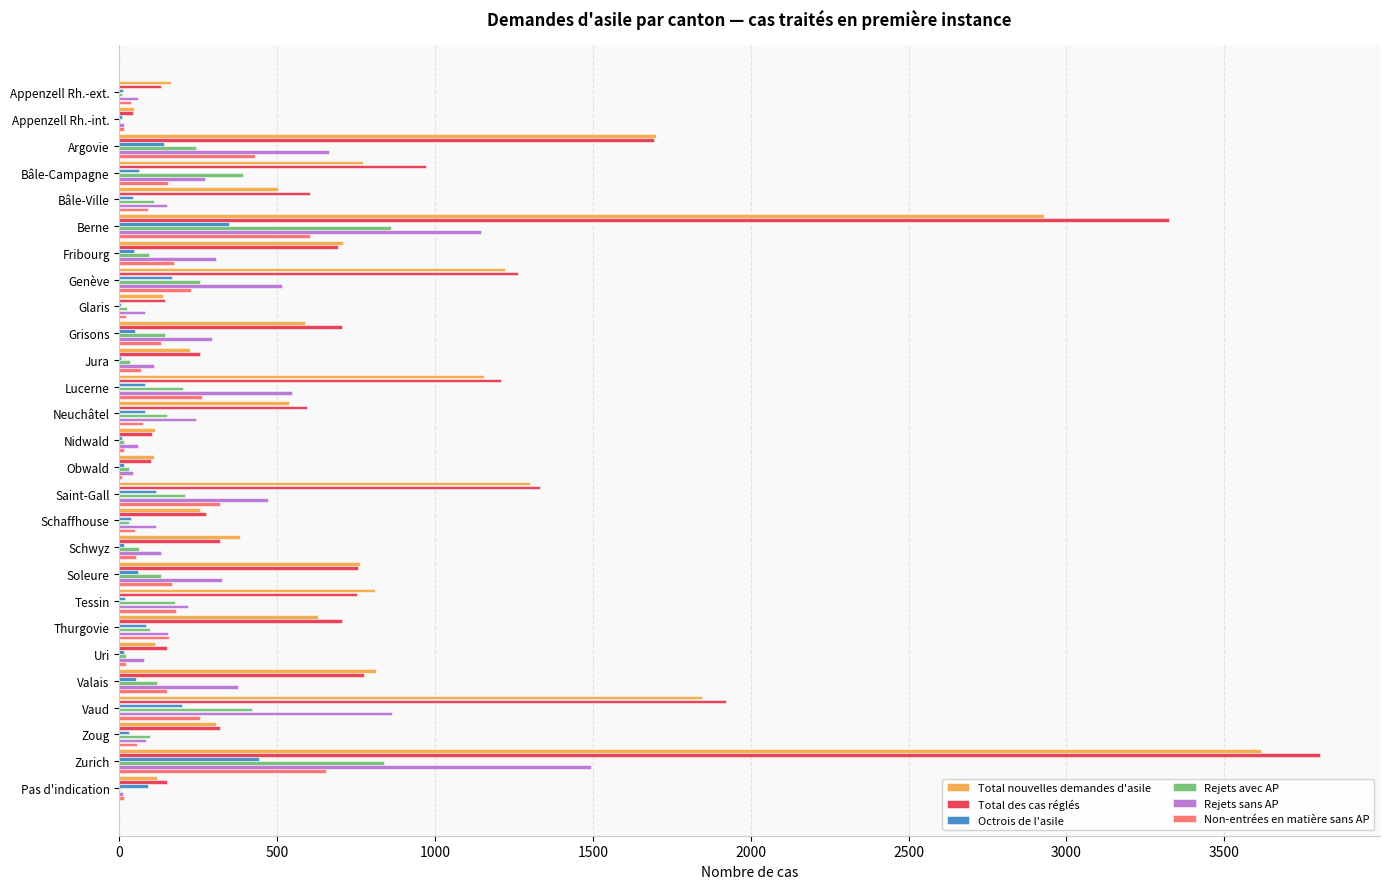

Is the value of Total des cas réglés at Berne greater than the value of Rejets avec AP at Thurgovie?

Yes